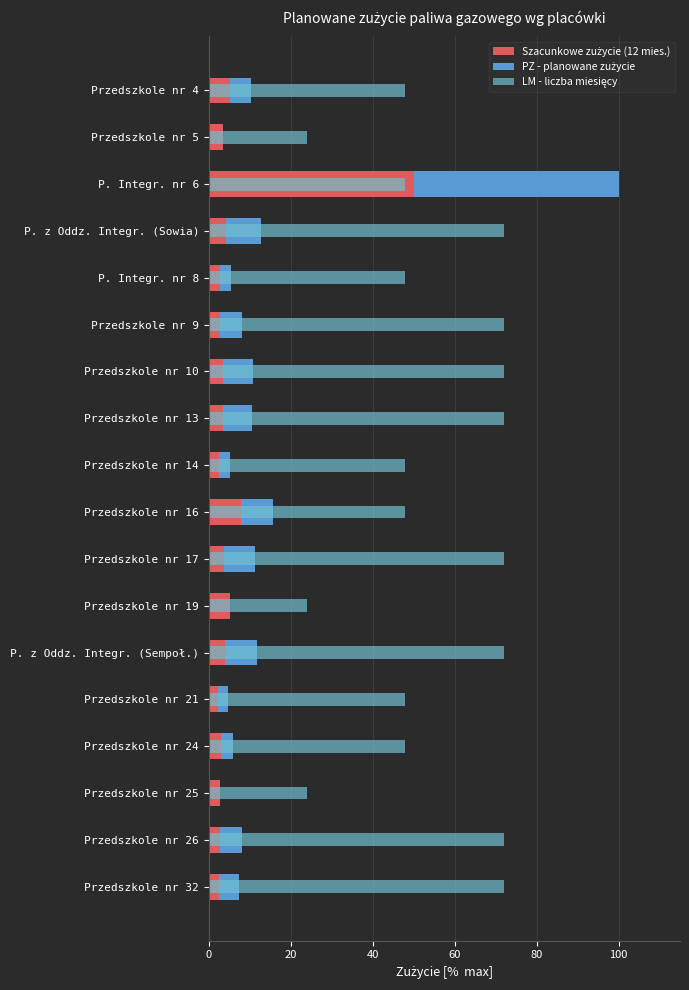

What is the spread (max minus min) of values at Przedszkole nr 14?

45.4